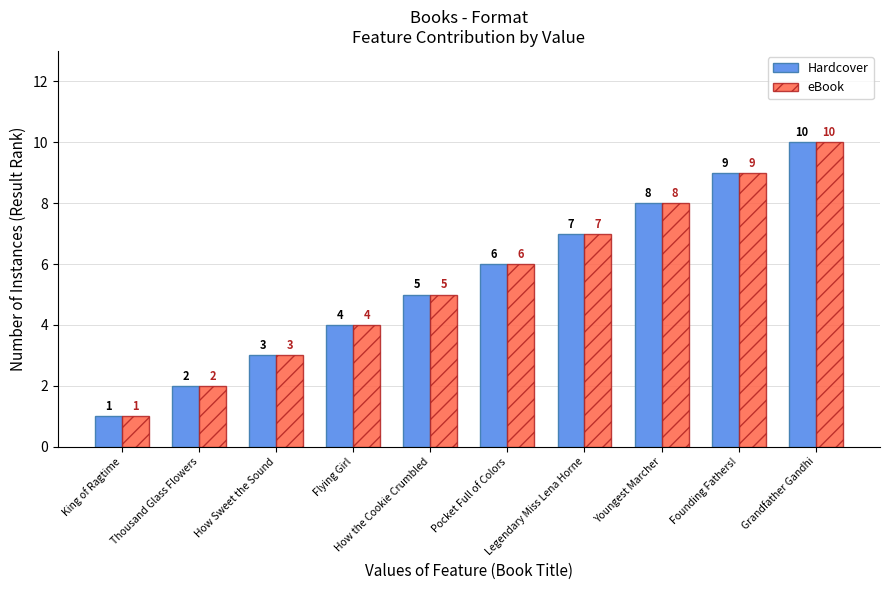

What is the average value of the Hardcover series?

6